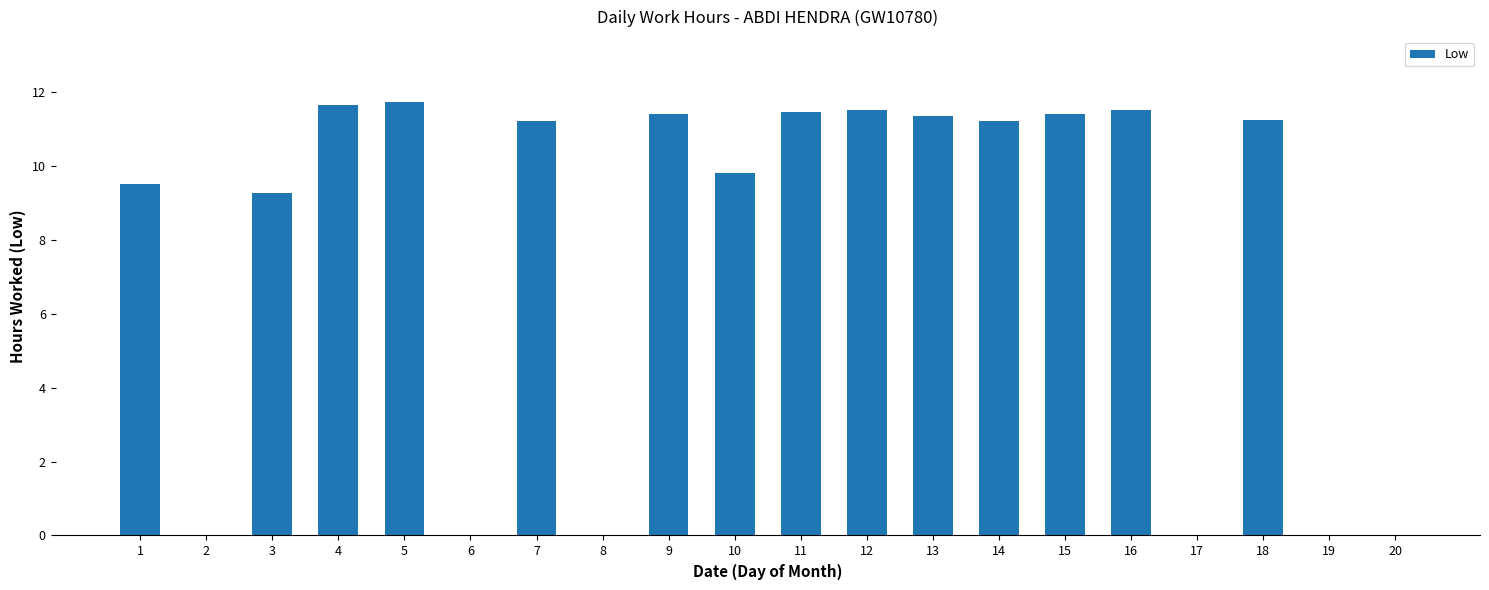

True or false: the data shows 11.7 at 5.

True